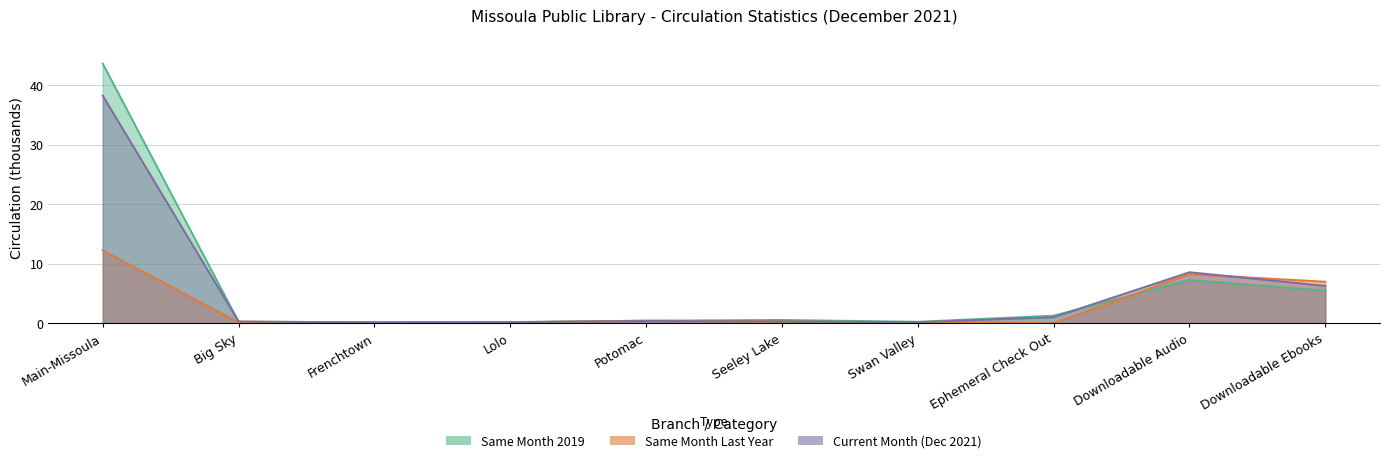

What is the total value across all series at Big Sky?

0.6